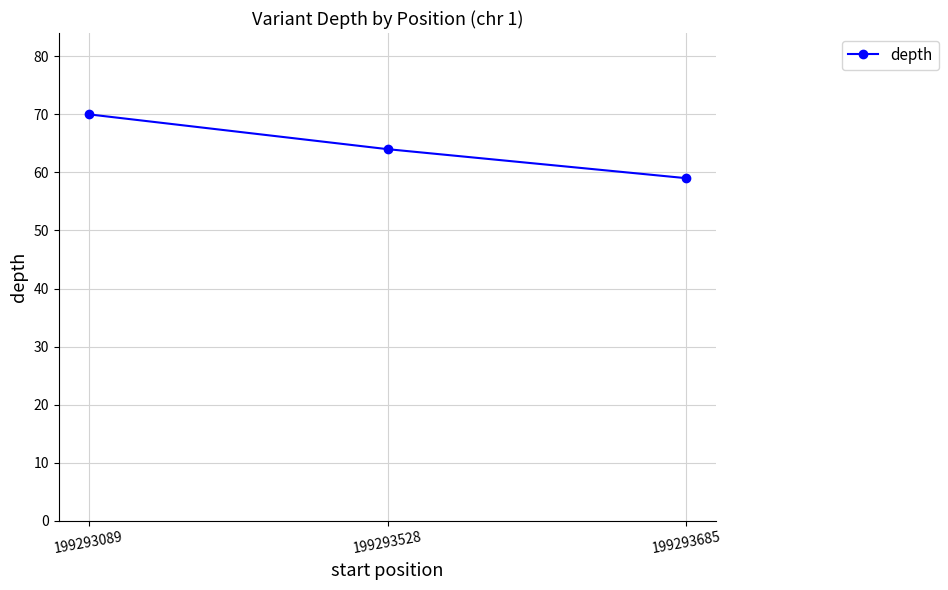

At which label does the data first exceed 64?

199293089